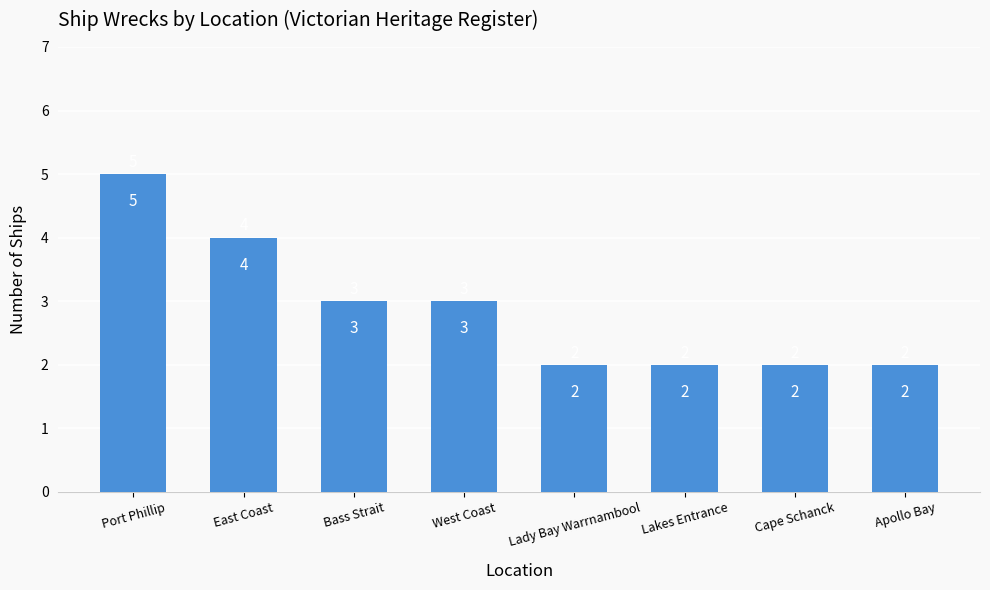

The value at Lady Bay Warrnambool is 2. True or false?

True